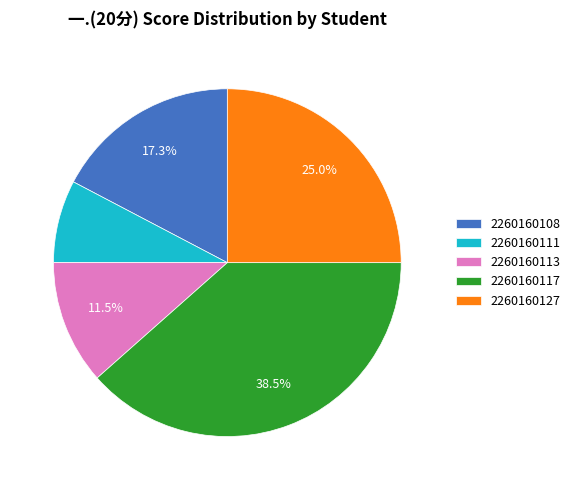

Which slice is the smallest?

2260160111